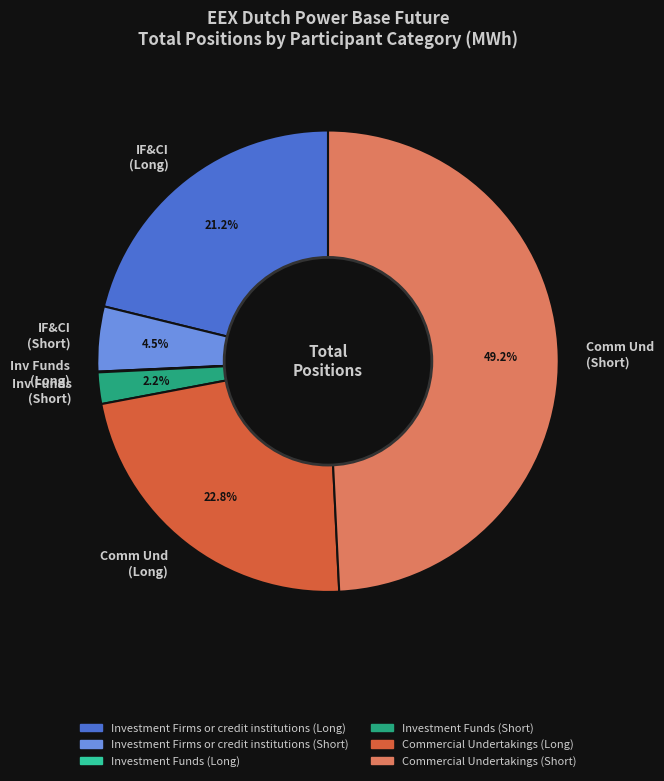

Combined, do Comm Und (Short) and IF&CI (Short) account for over 50%?

Yes